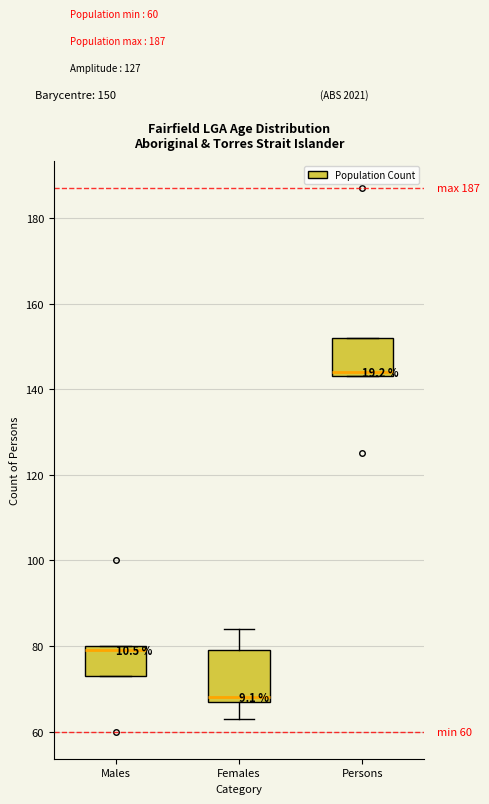

Which box has the highest median line?

Persons